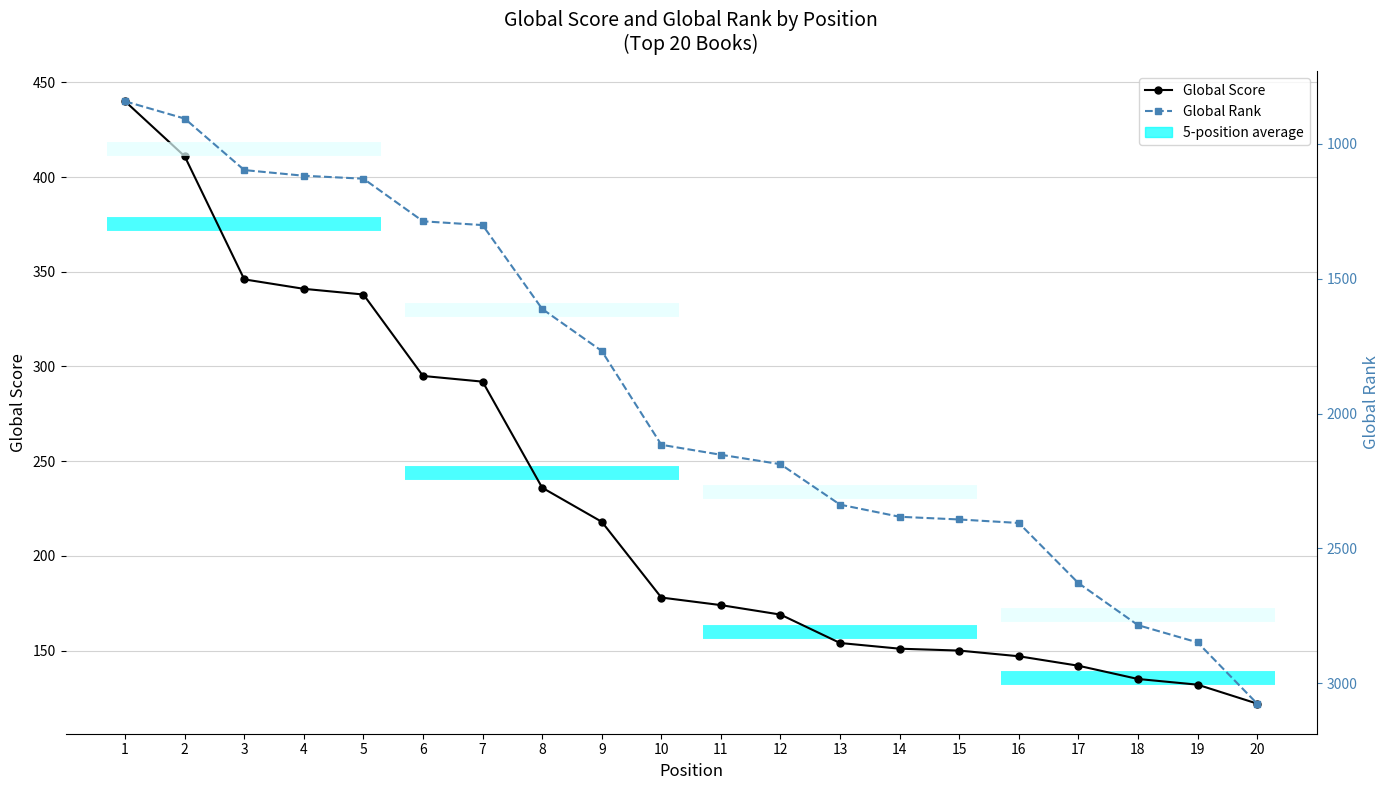

True or false: Global Score and Global Rank intersect in this chart.

False